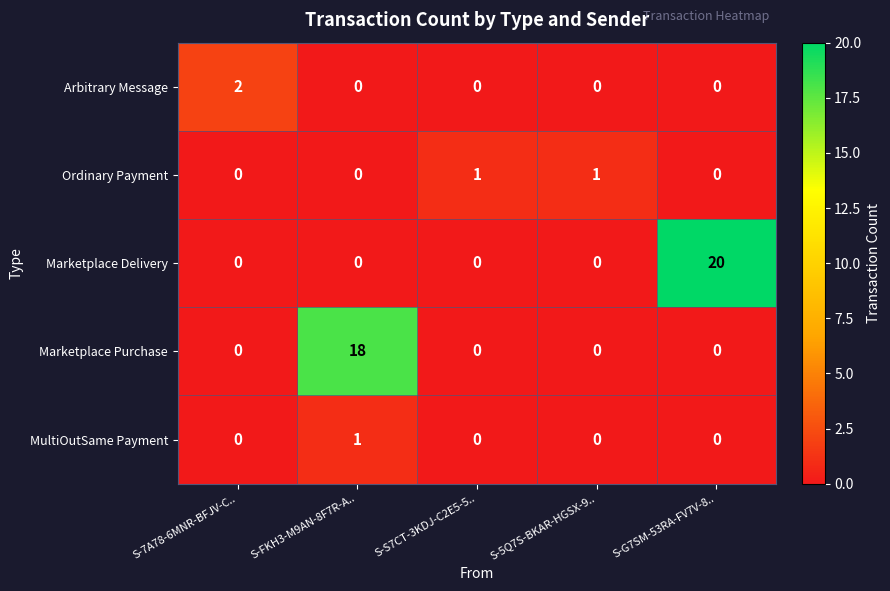

True or false: Marketplace Purchase has a value of 18 at S-FKH3-M9AN-8F7R-A...

True